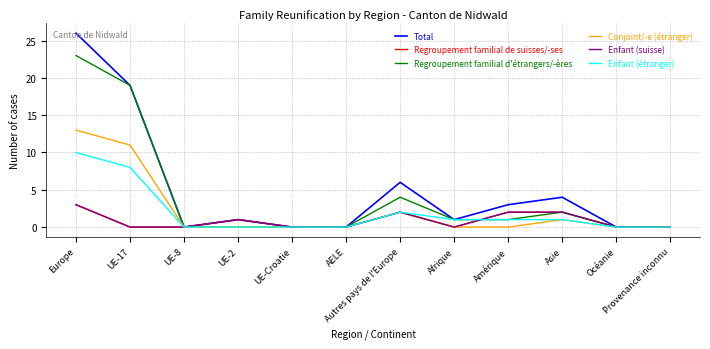

Is this an area chart (filled region under the line)?

No